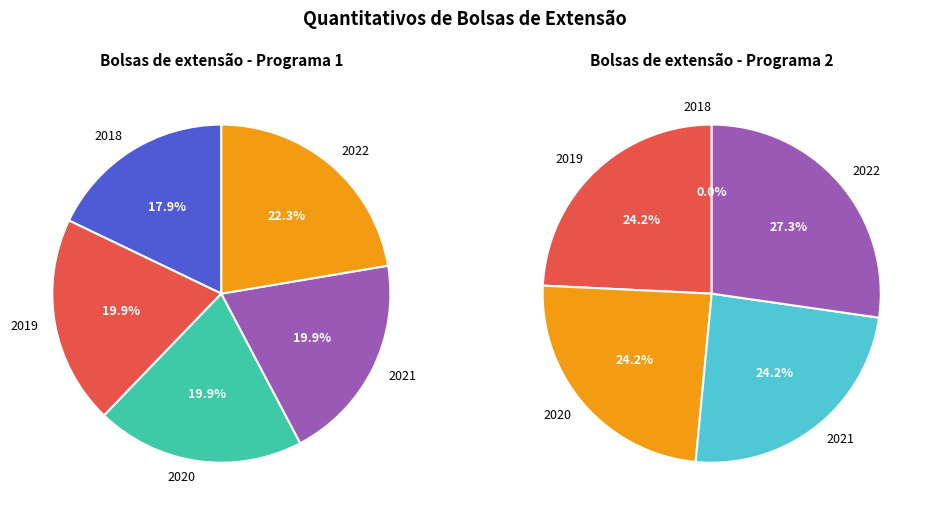

What is the smallest slice in the pie chart?

2018